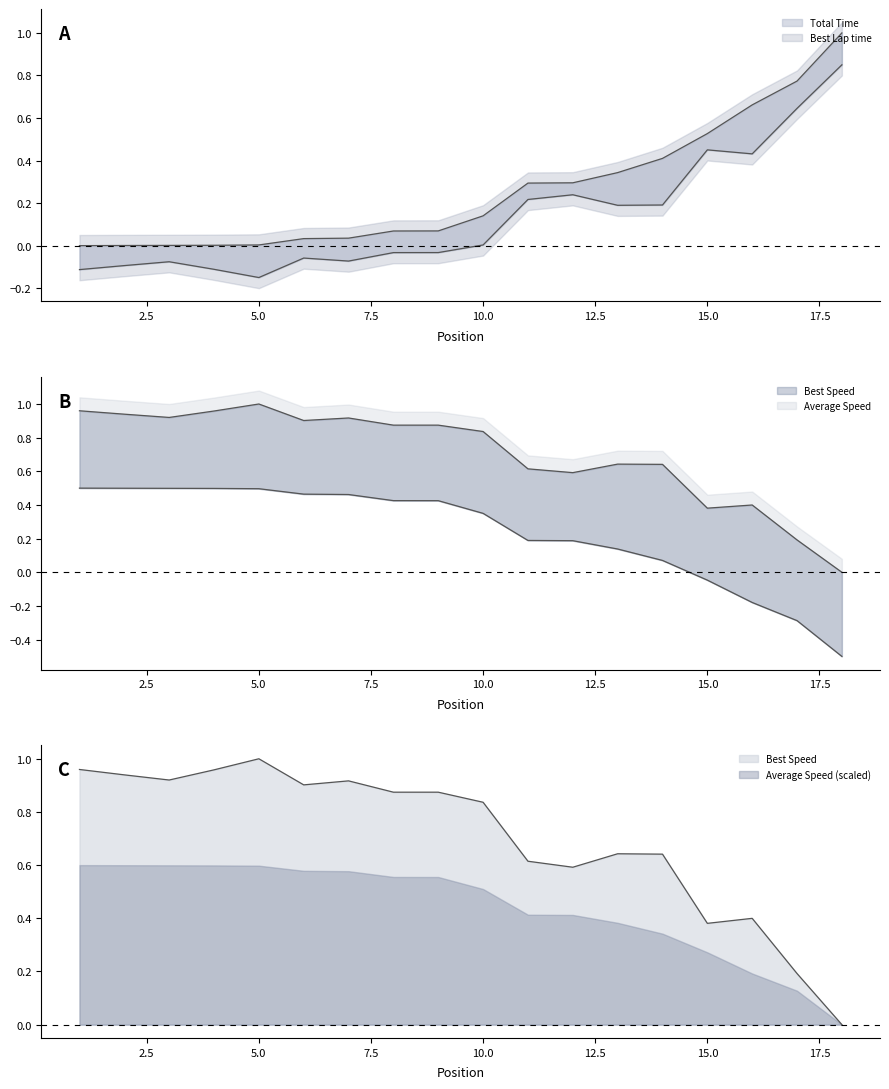

At which category is the sum across all series the highest?

18